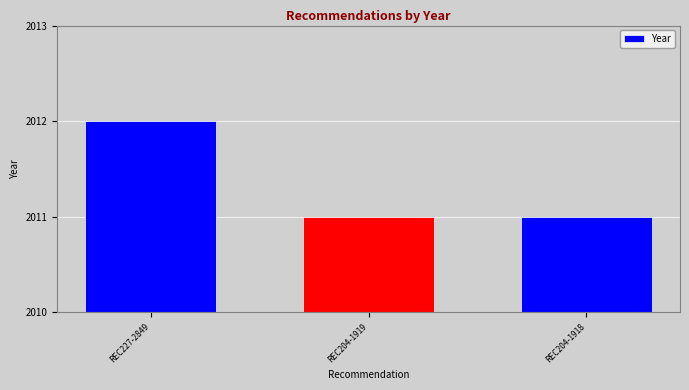

The value at REC204-1918 is 2011. True or false?

True